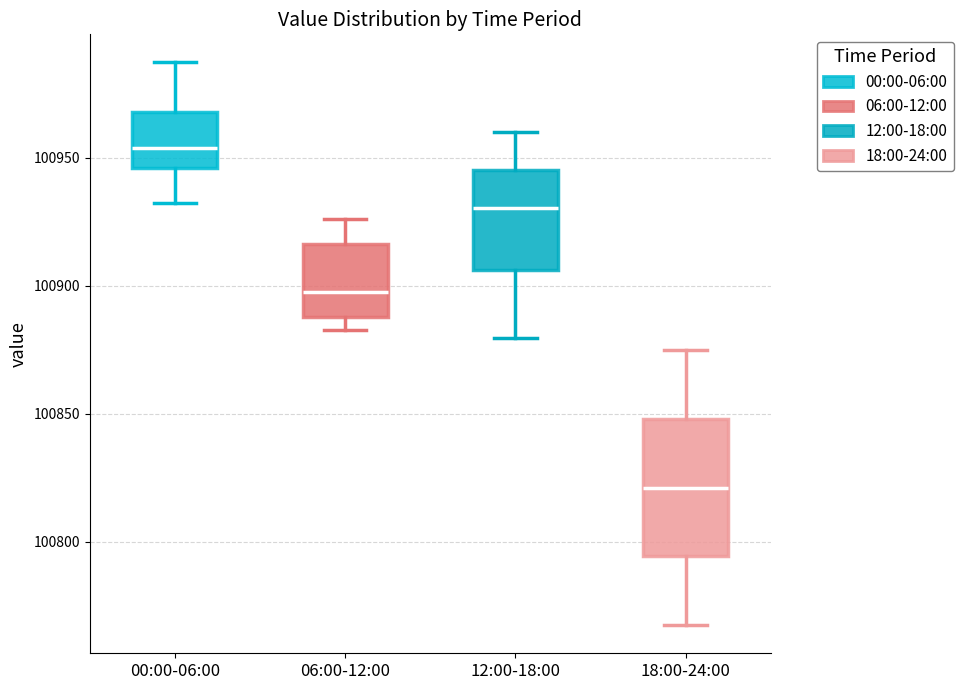

Reading left to right, read every box against the y-axis: the position of its median line, the range the box covers, and the ends of its whiskers. The values are not printed on the chart, so give them approximately, as read against the axis.

00:00-06:00: median 100955, box 100945 to 100970, whiskers 100935 to 100985
06:00-12:00: median 100900, box 100890 to 100915, whiskers 100885 to 100925
12:00-18:00: median 100930, box 100905 to 100945, whiskers 100880 to 100960
18:00-24:00: median 100820, box 100795 to 100850, whiskers 100765 to 100875